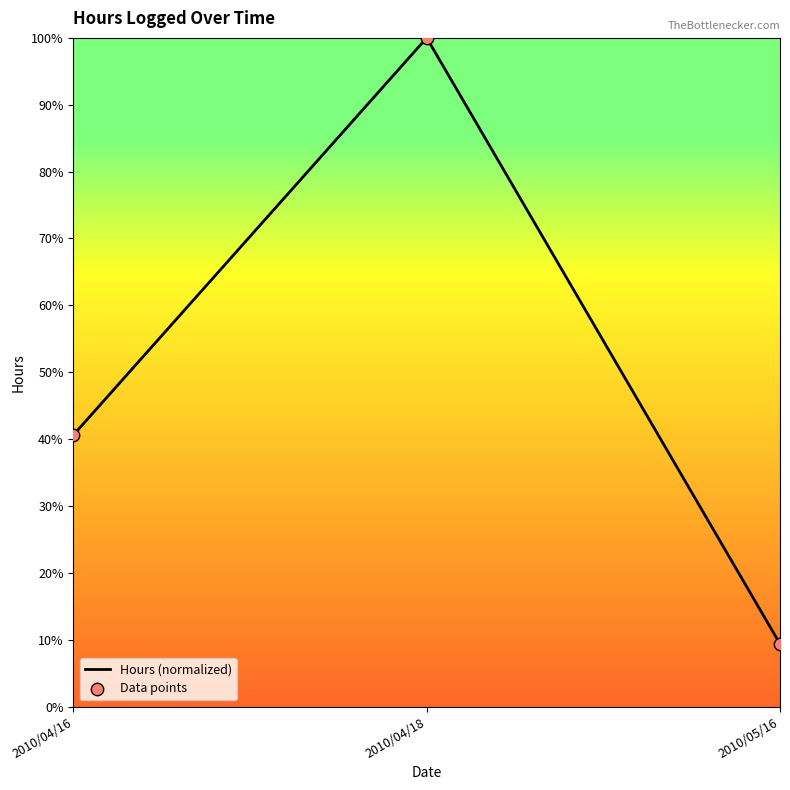

List the labels in order of value, largest first.

2010/04/18, 2010/04/16, 2010/05/16